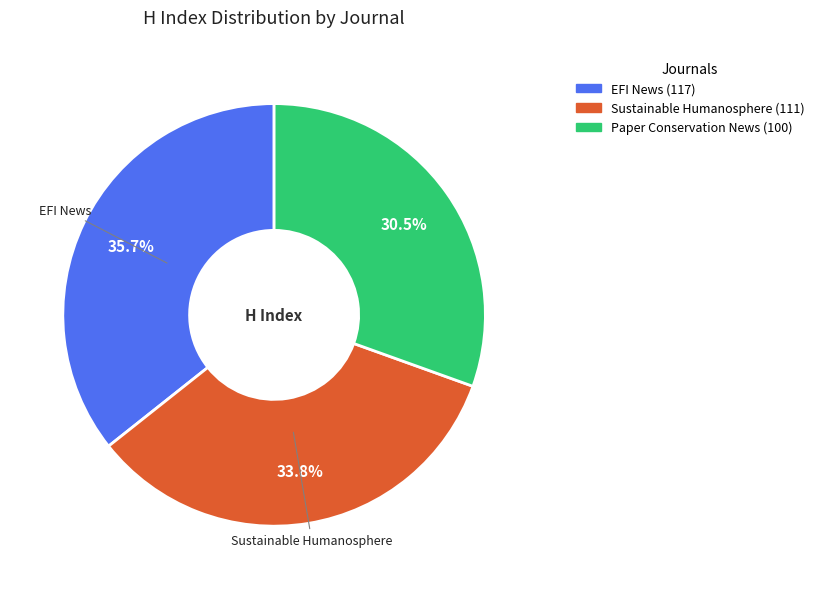

Which category has the smallest portion of the pie?

Paper Conservation News